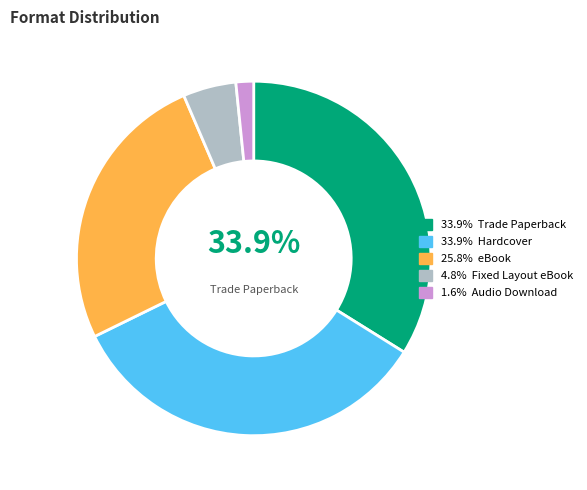

To the nearest percent, what is the difference between the largest and smallest slice percentages?

32%